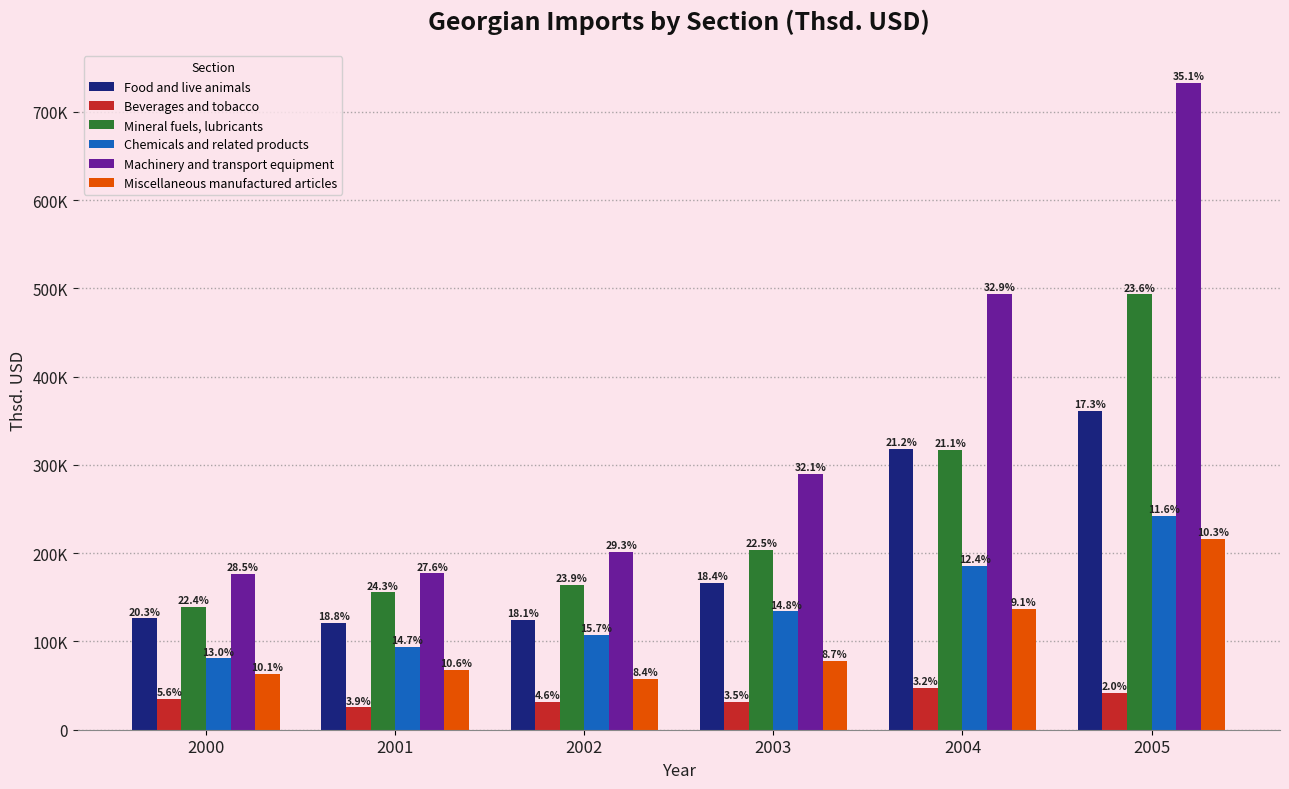

List the series in order of their peak value, lowest first.

Beverages and tobacco, Miscellaneous manufactured articles, Chemicals and related products, Food and live animals, Mineral fuels, lubricants, Machinery and transport equipment